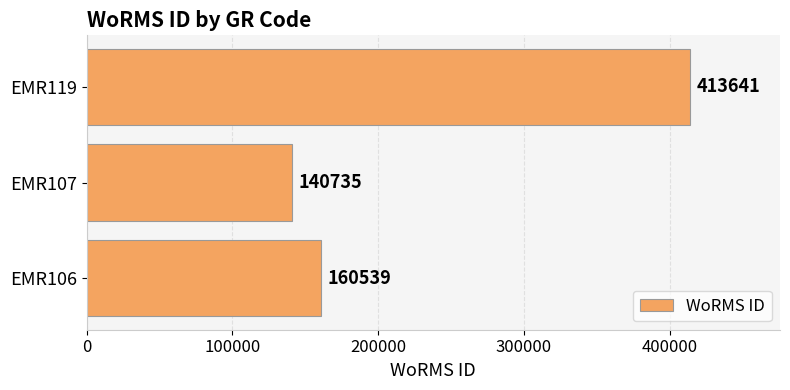

Does the chart contain any negative values?

No